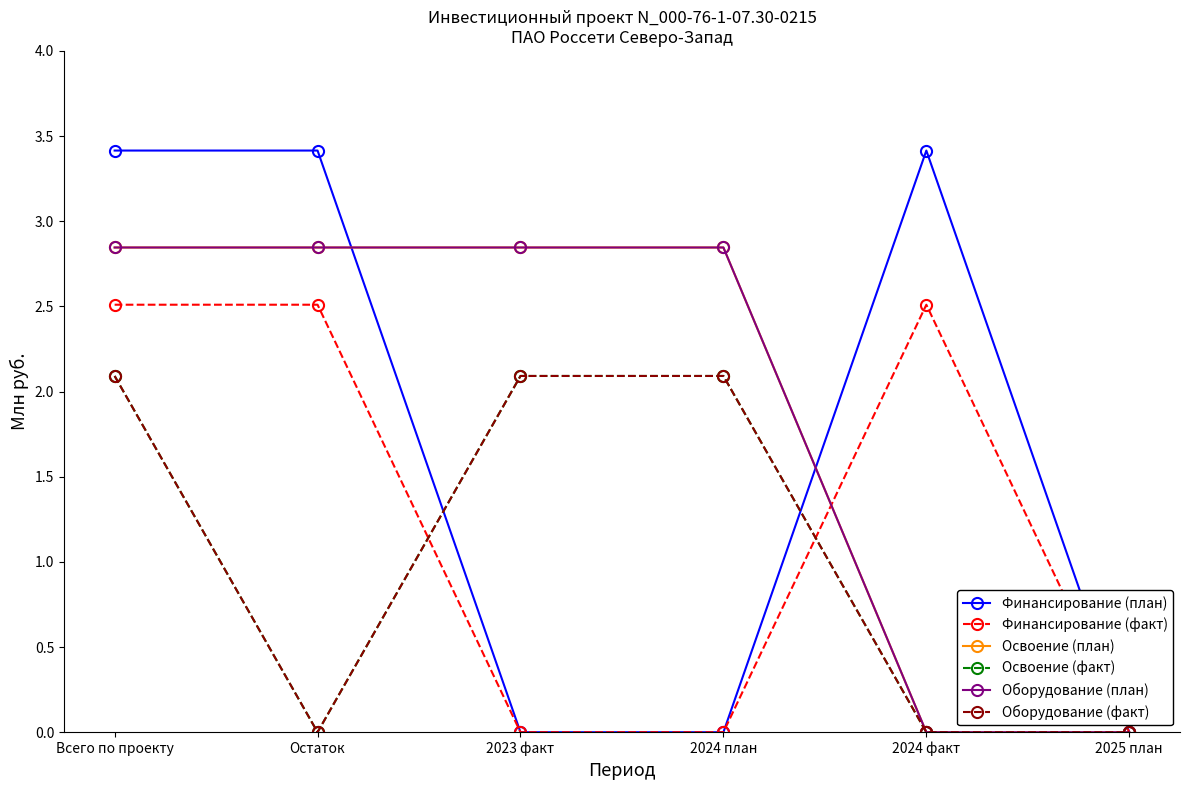

Reading right to left, list all the values displayed in this chart.

Финансирование (план): 0.0	3.4	0.0	0.0	3.4	3.4
Финансирование (факт): 0.0	2.5	0.0	0.0	2.5	2.5
Освоение (план): 0.0	0.0	2.8	2.8	2.8	2.8
Освоение (факт): 0.0	0.0	2.1	2.1	0.0	2.1
Оборудование (план): 0.0	0.0	2.8	2.8	2.8	2.8
Оборудование (факт): 0.0	0.0	2.1	2.1	0.0	2.1